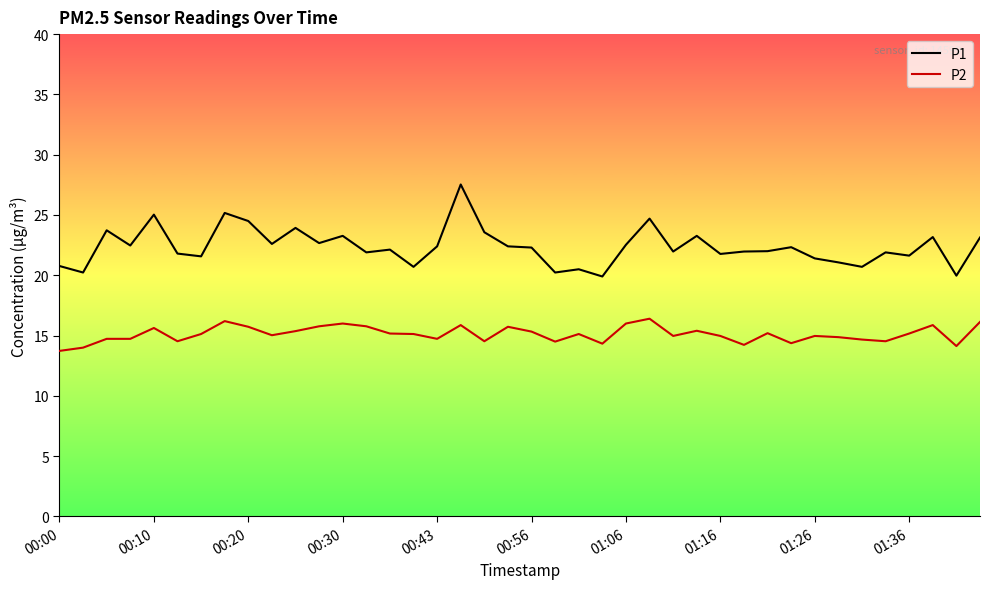

What is the lowest value of the P1 series?

19.9